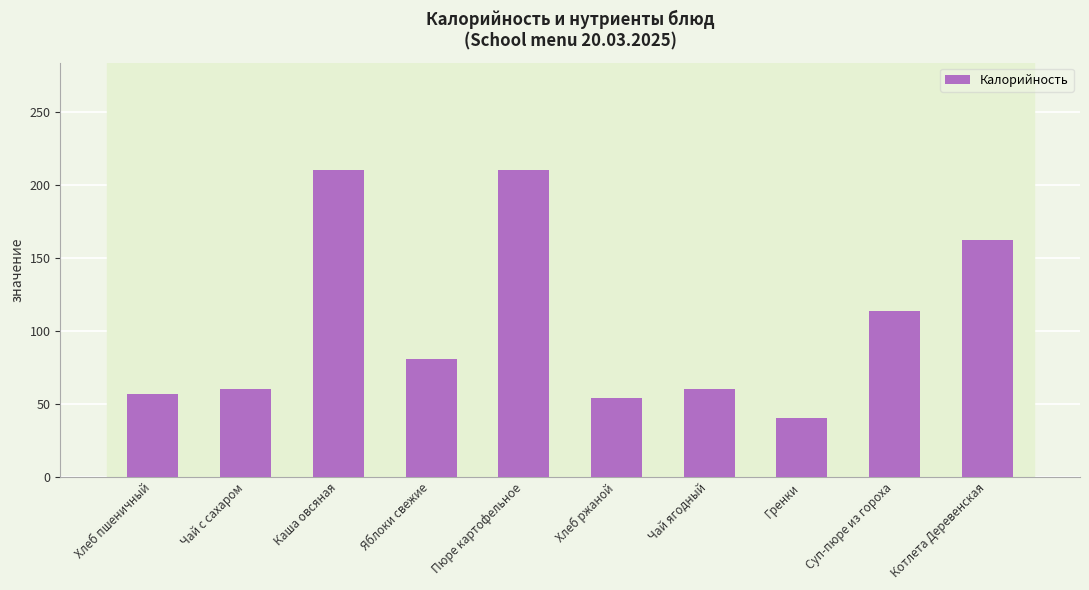

What is the minimum value shown in the chart?

40.1